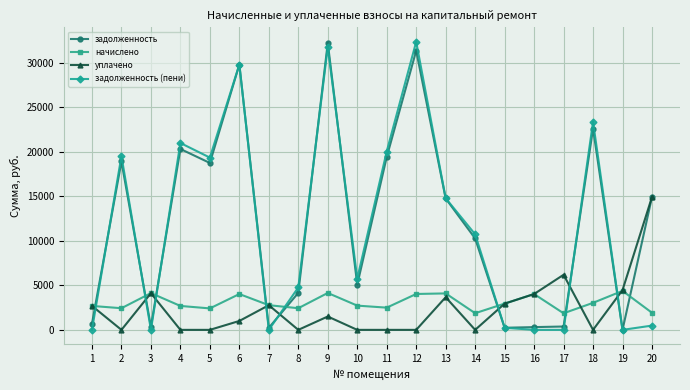

At which category is the sum across all series the highest?

9